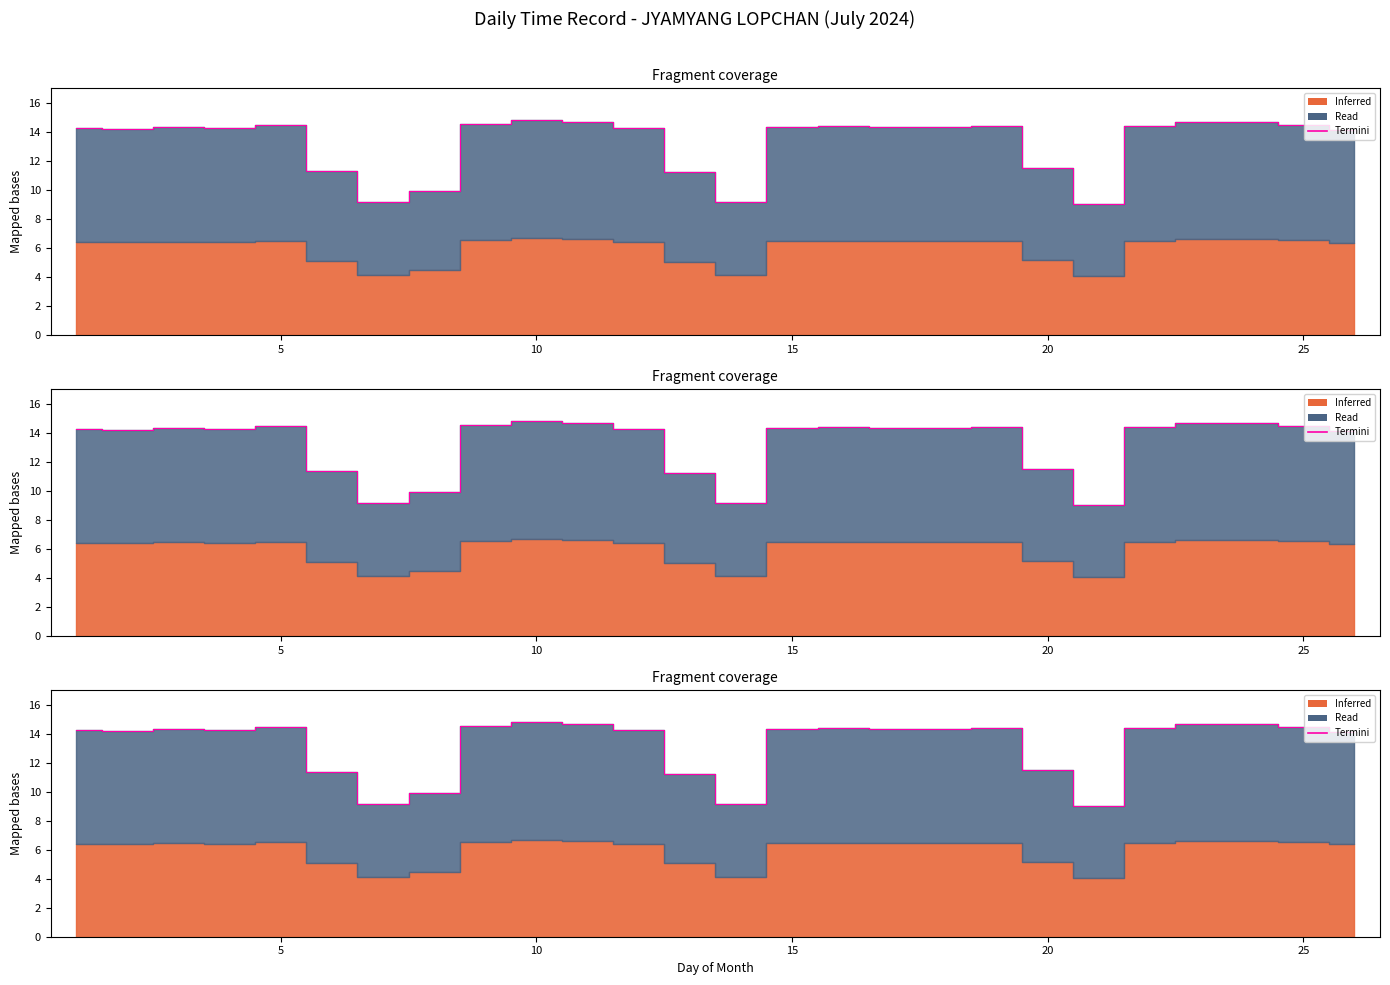

What is the difference between the maximum and minimum values?

5.8